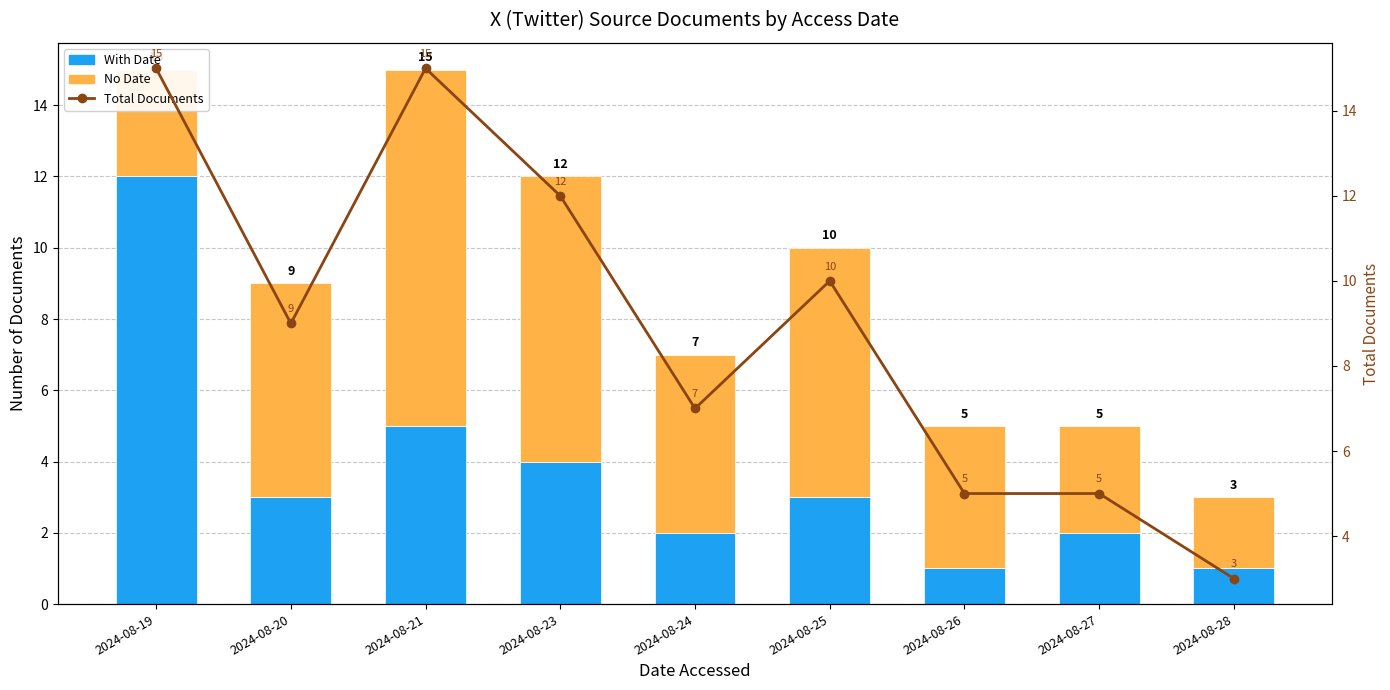

At which label is No Date closest to 6?

2024-08-20